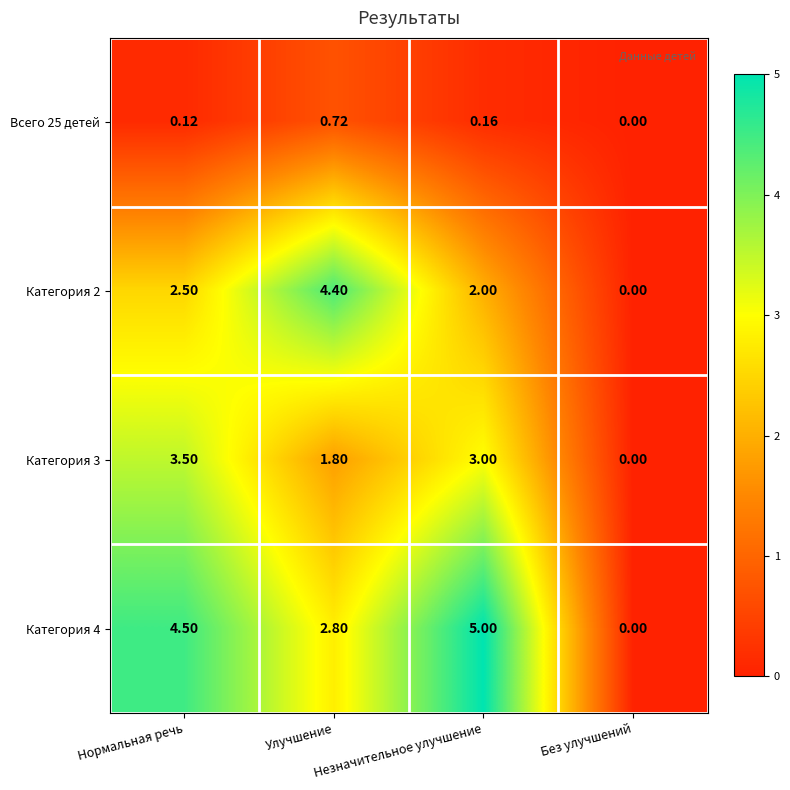

Which category has the highest value across all series?

Незначительное улучшение